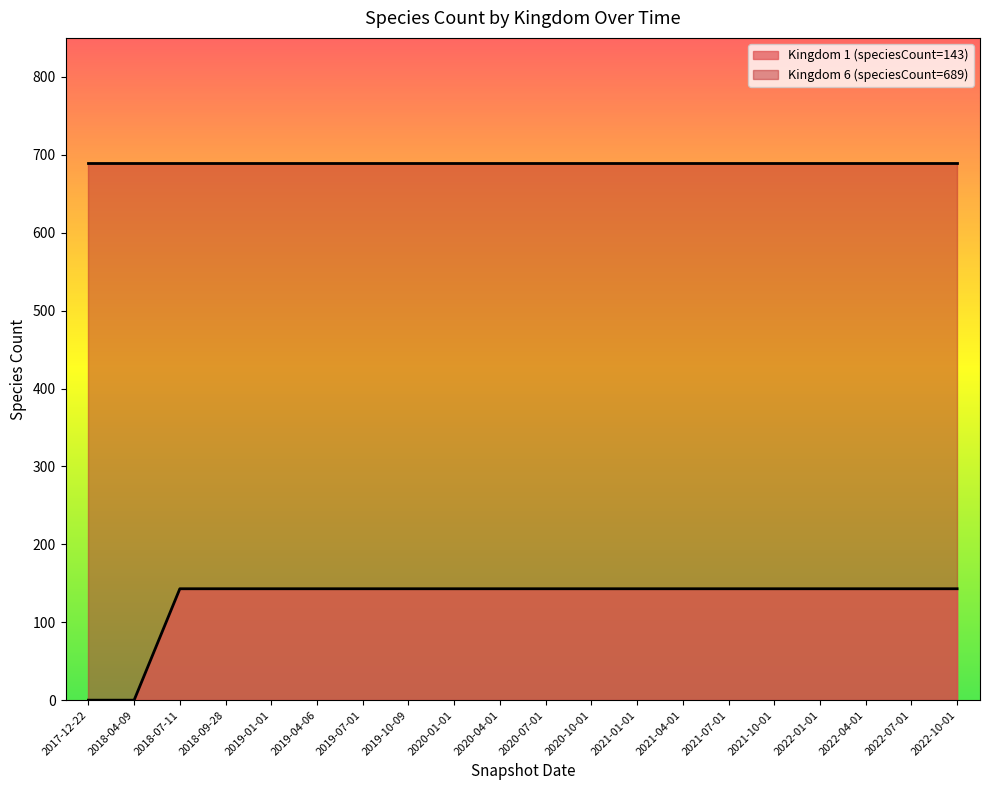

What value does the Kingdom 6 (speciesCount=689) series have at 2019-04-06?

689